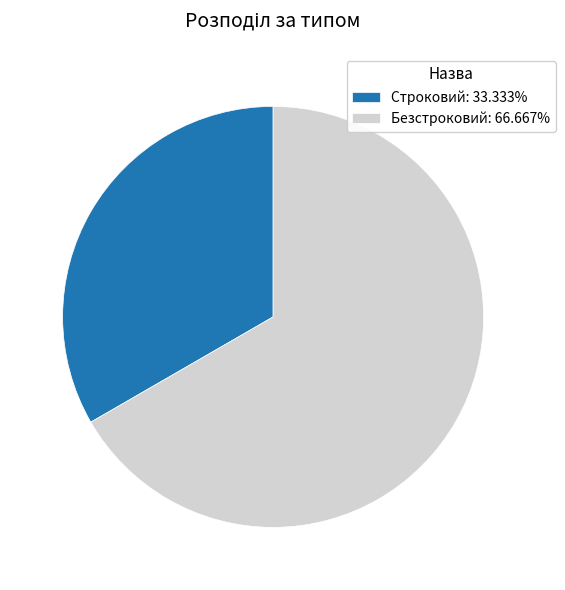

What is the ratio of the value at Безстроковий: 66.667% to the value at Строковий: 33.333%?

2.0